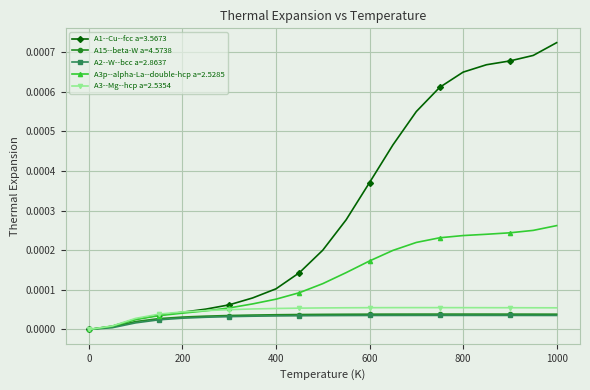

Which series has the largest total across all categories?

A1--Cu--fcc a=3.5673